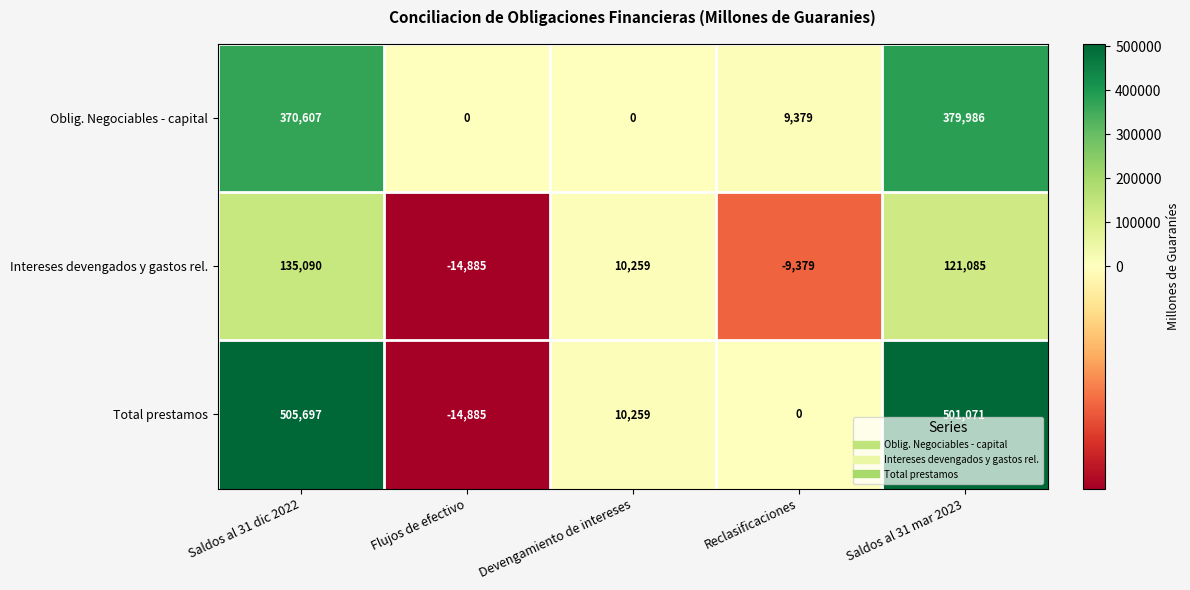

Reading left to right, transcribe all the data shown in this chart.

Oblig. Negociables - capital: Saldos al 31 dic 2022=370607	Flujos de efectivo=0	Devengamiento de intereses=0	Reclasificaciones=9379	Saldos al 31 mar 2023=379986
Intereses devengados y gastos rel.: Saldos al 31 dic 2022=135090	Flujos de efectivo=-14885	Devengamiento de intereses=10259	Reclasificaciones=-9379	Saldos al 31 mar 2023=121085
Total prestamos: Saldos al 31 dic 2022=505697	Flujos de efectivo=-14885	Devengamiento de intereses=10259	Reclasificaciones=0	Saldos al 31 mar 2023=501071